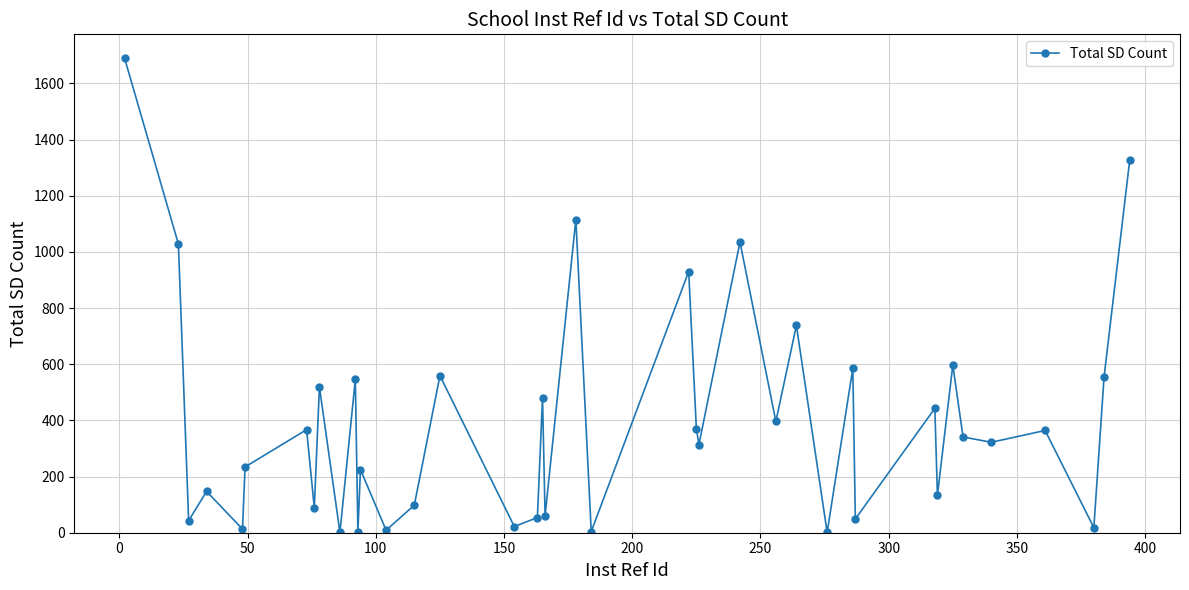

True or false: the data has more than 2 interior local peaks.

True